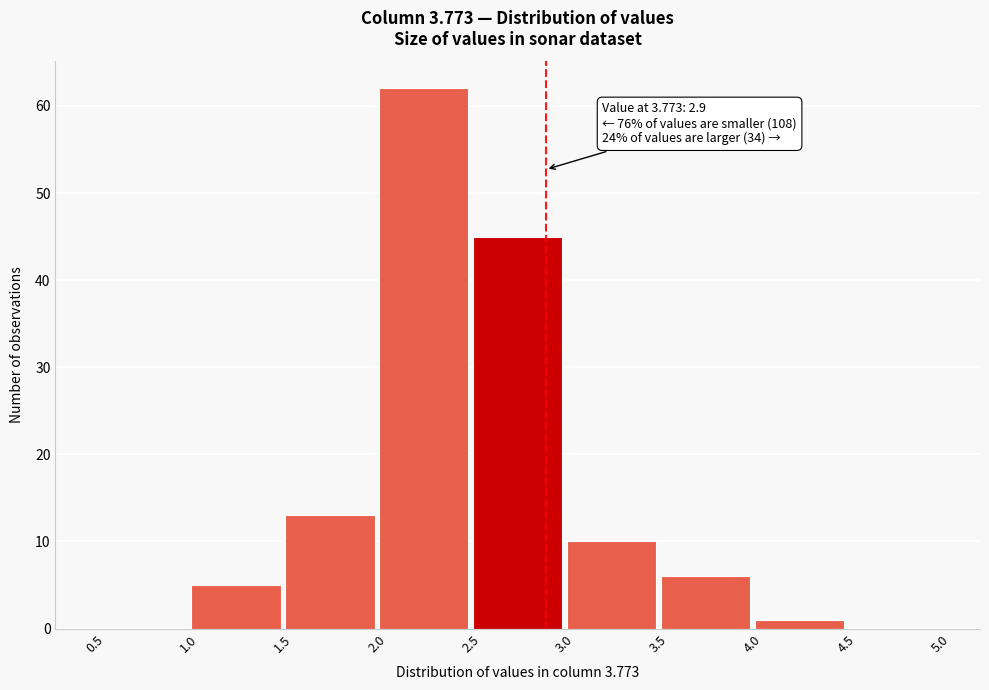

Over which range of the x-axis is the bar tallest?

2.0 to 2.5